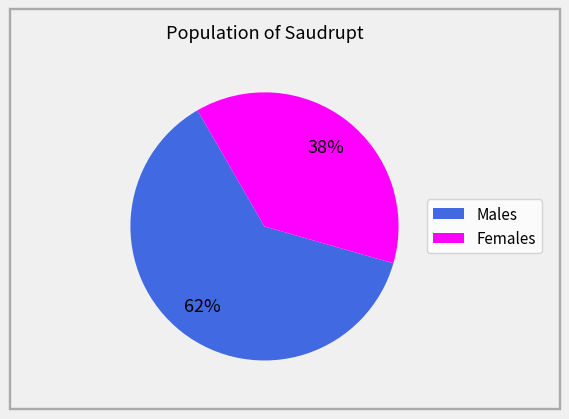

To the nearest percent, what is the average slice percentage?

50%